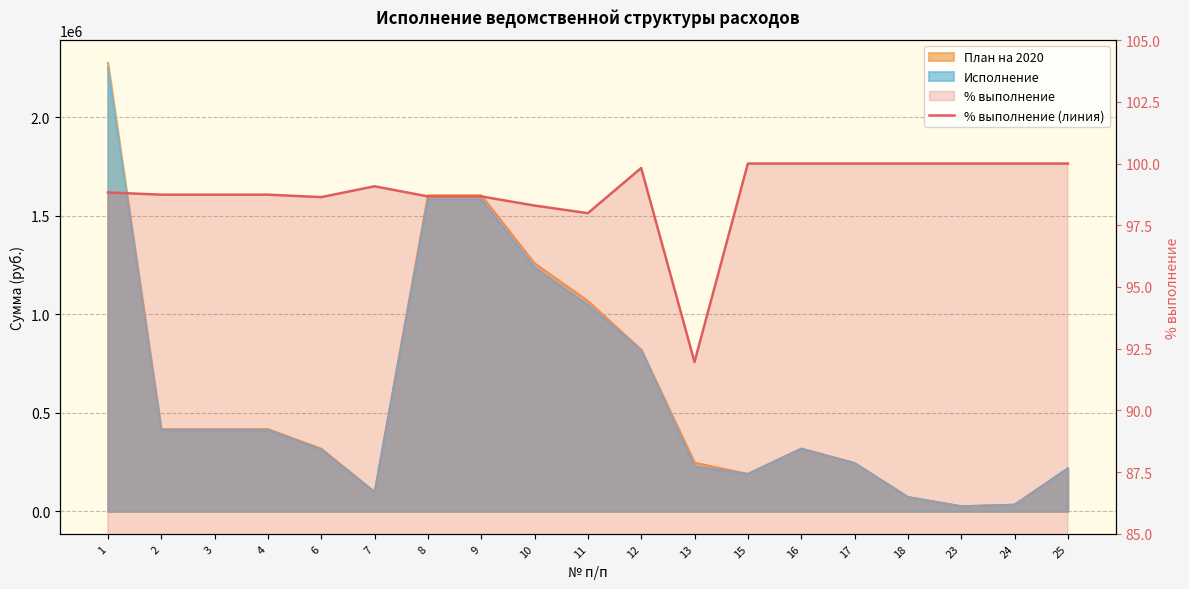

At which label does the data first exceed 98?

1